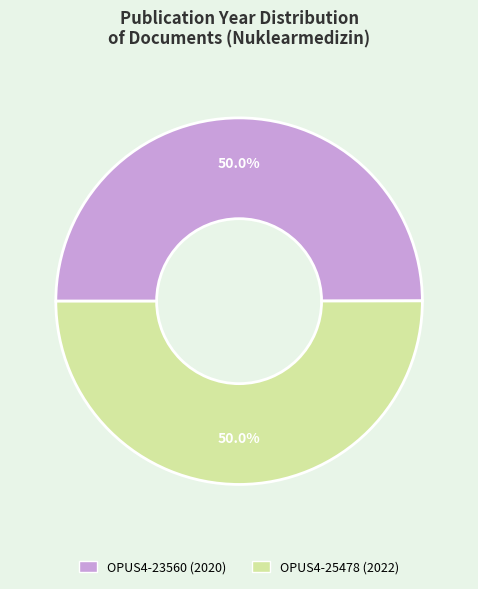

To the nearest percent, what is the average slice percentage?

50%